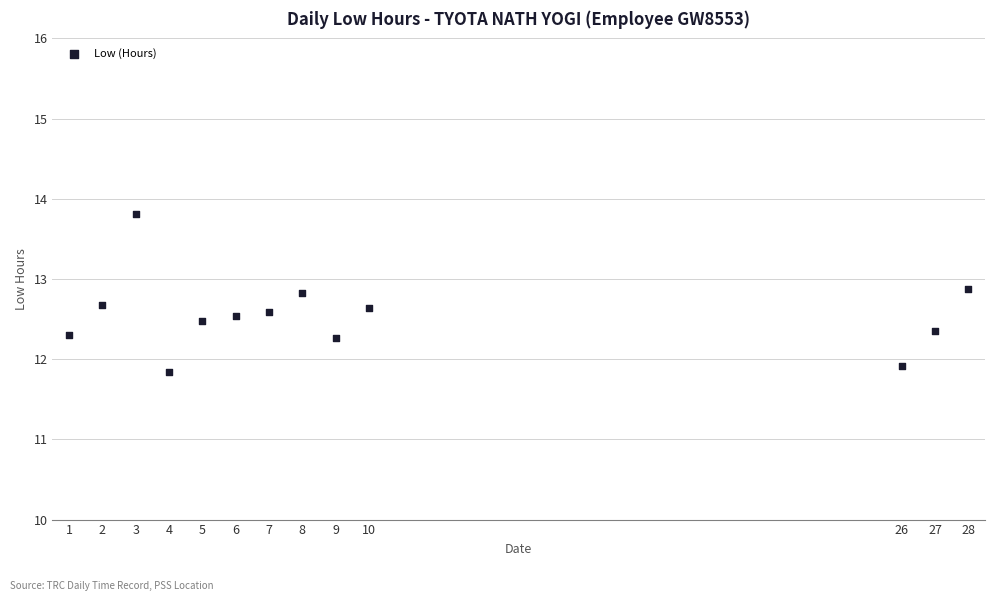

What Y value in the scatter plot is closest to 12?

11.9